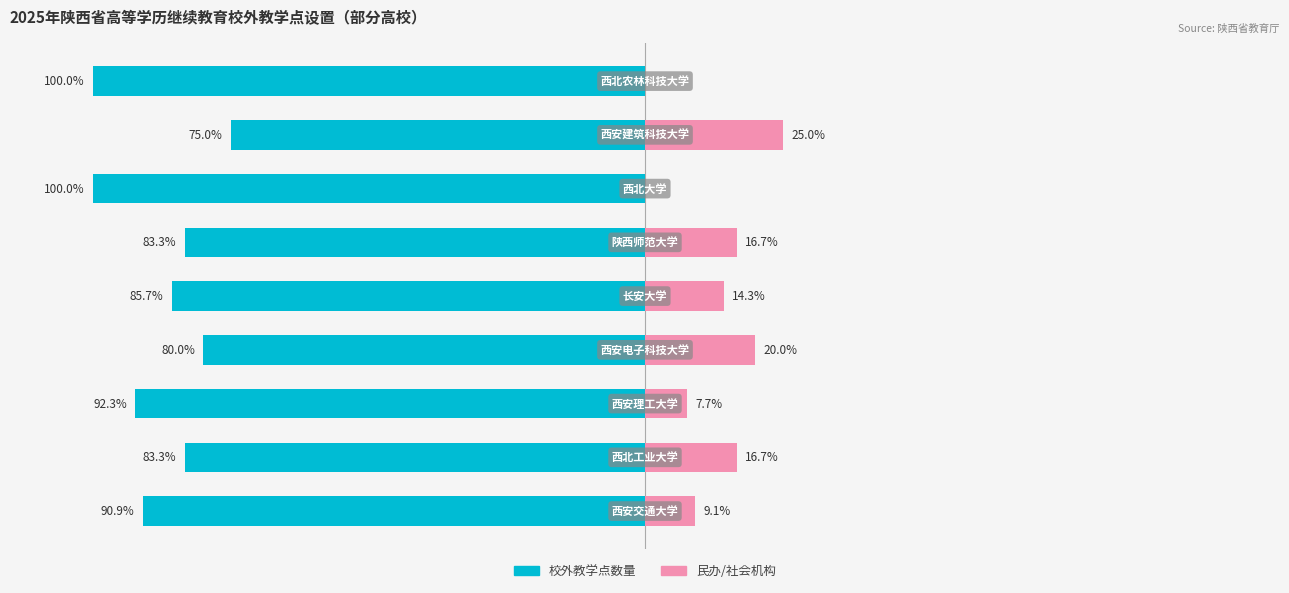

How many bars are there in each group?

2